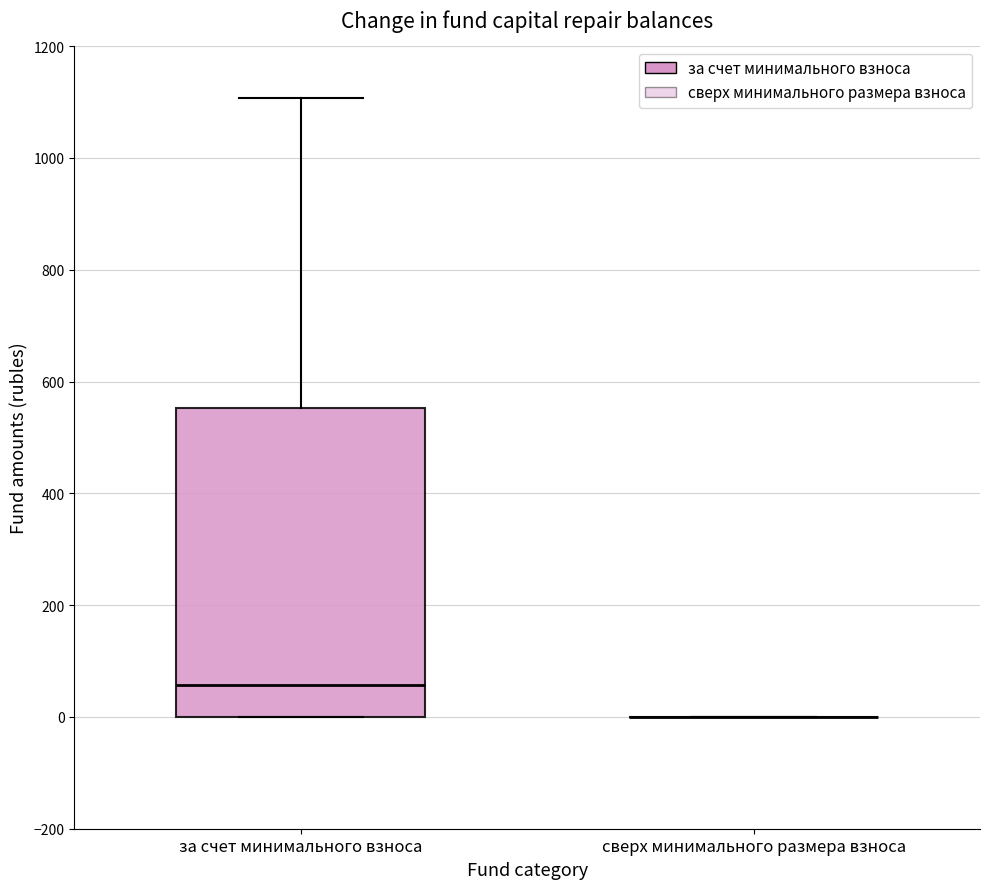

Where does the upper whisker of the box for за счет минимального взноса end on the y-axis? The values are not printed on the chart, so give them approximately, as read against the axis.

1100